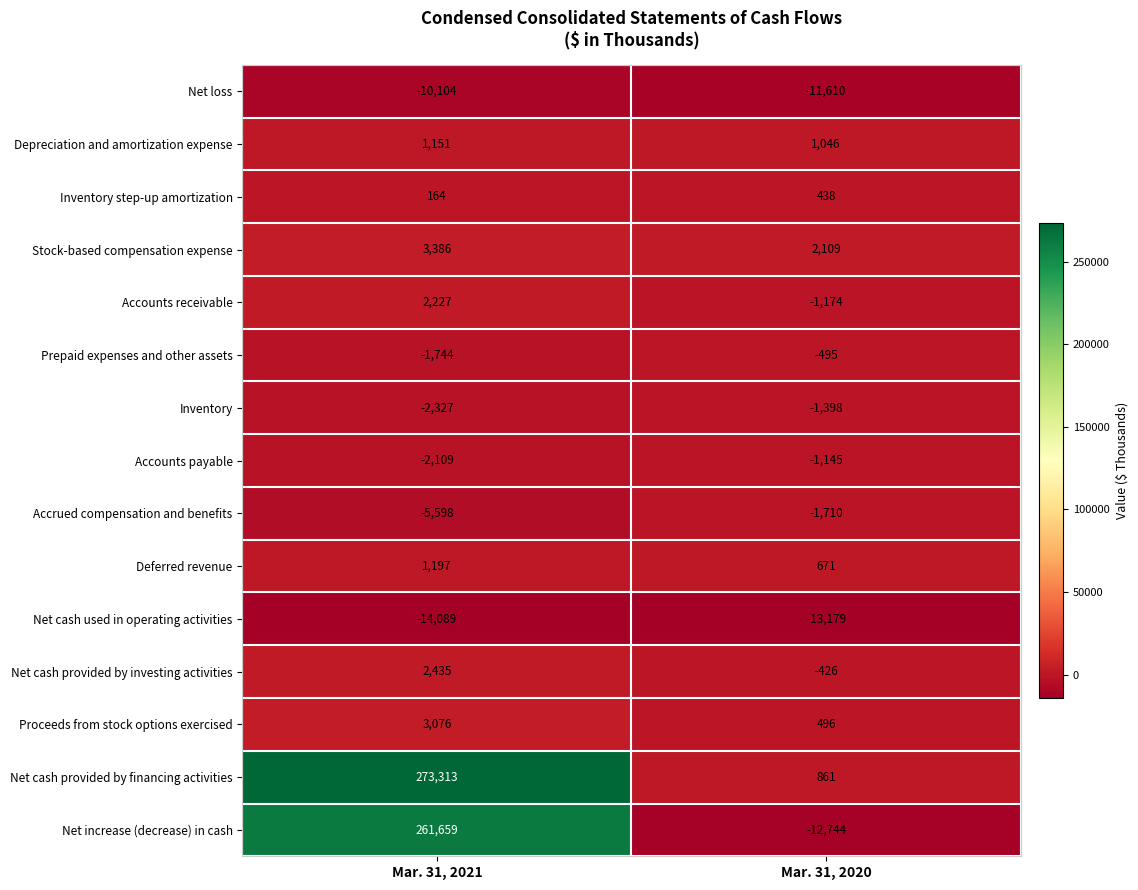

What is the difference between the Depreciation and amortization expense values at Mar. 31, 2021 and Mar. 31, 2020?

105